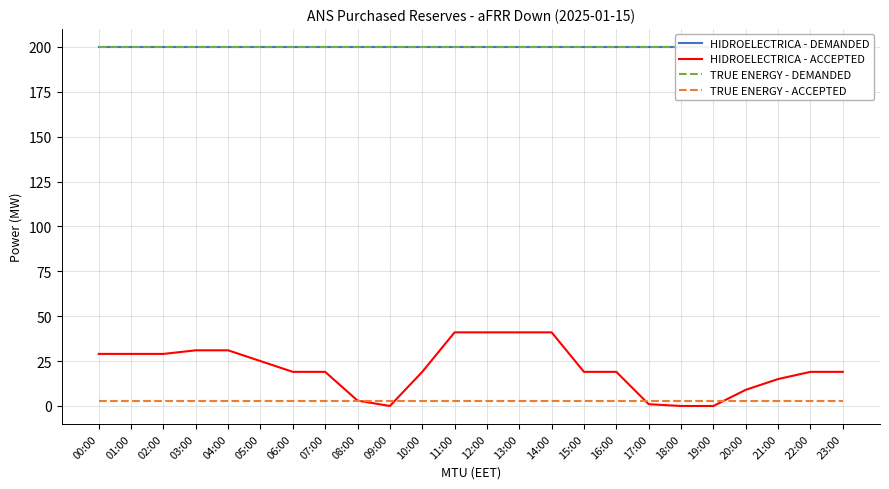

What is the label of the 4th point from the right?

20:00